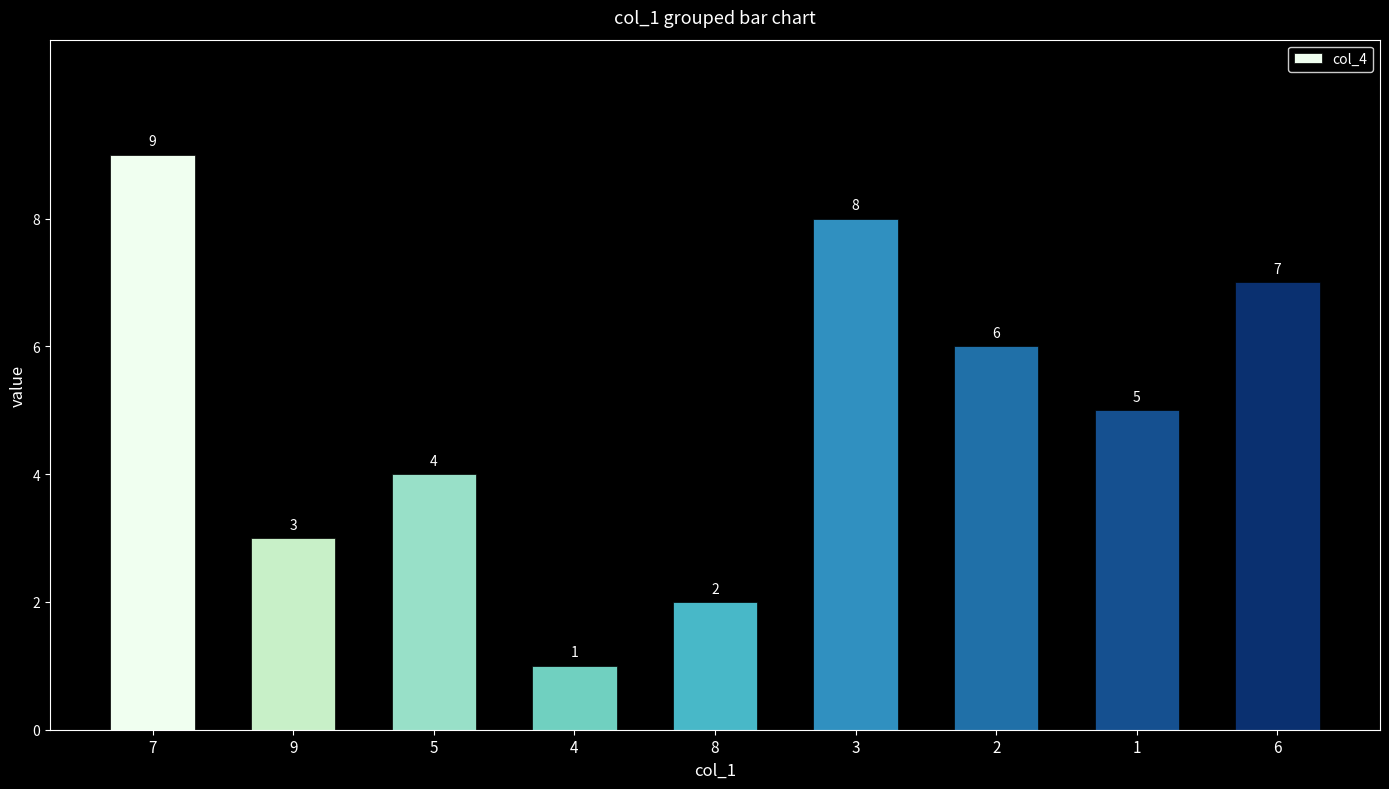

Rank the categories by value from lowest to highest.

4, 8, 9, 5, 1, 2, 6, 3, 7